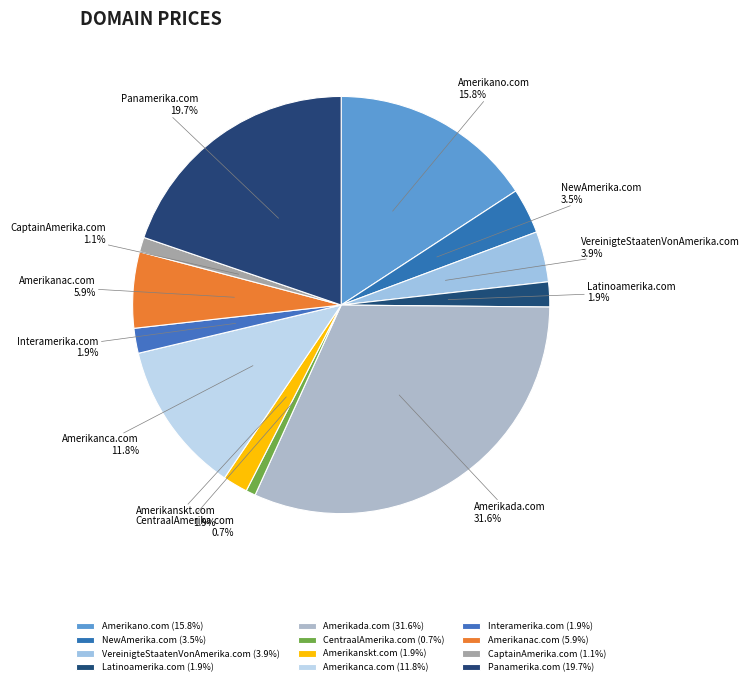

Which category has the biggest portion of the pie?

Amerikada.com